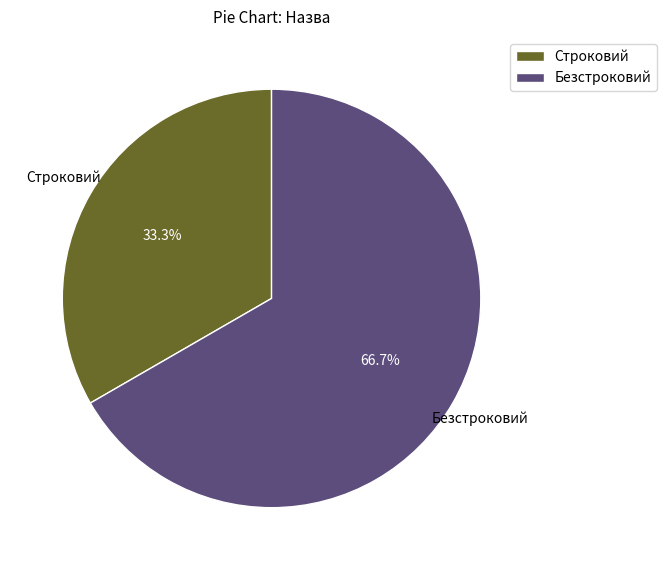

Is Безстроковий the majority of the pie?

Yes